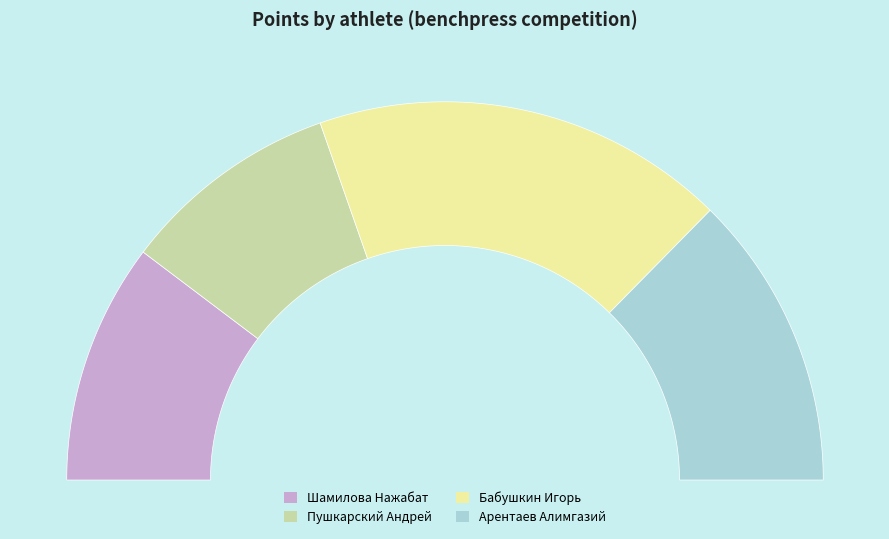

Rank the categories by value from lowest to highest.

Пушкарский Андрей, Шамилова Нажабат, Арентаев Алимгазий, Бабушкин Игорь